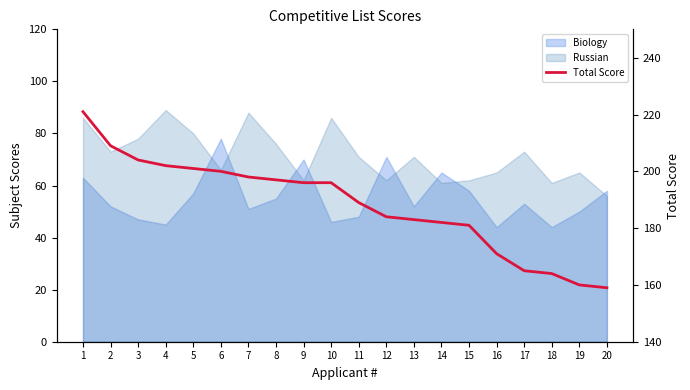

How many lines are shown in the chart?

1